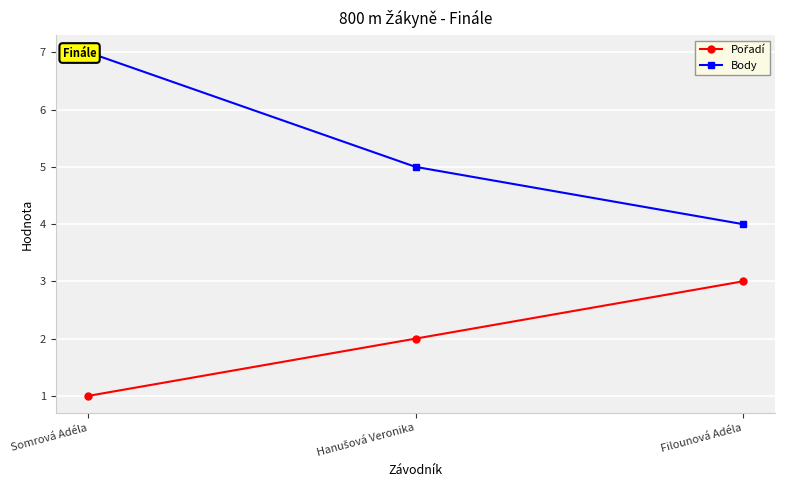

Count the Body values in the range 4 to 7.

3